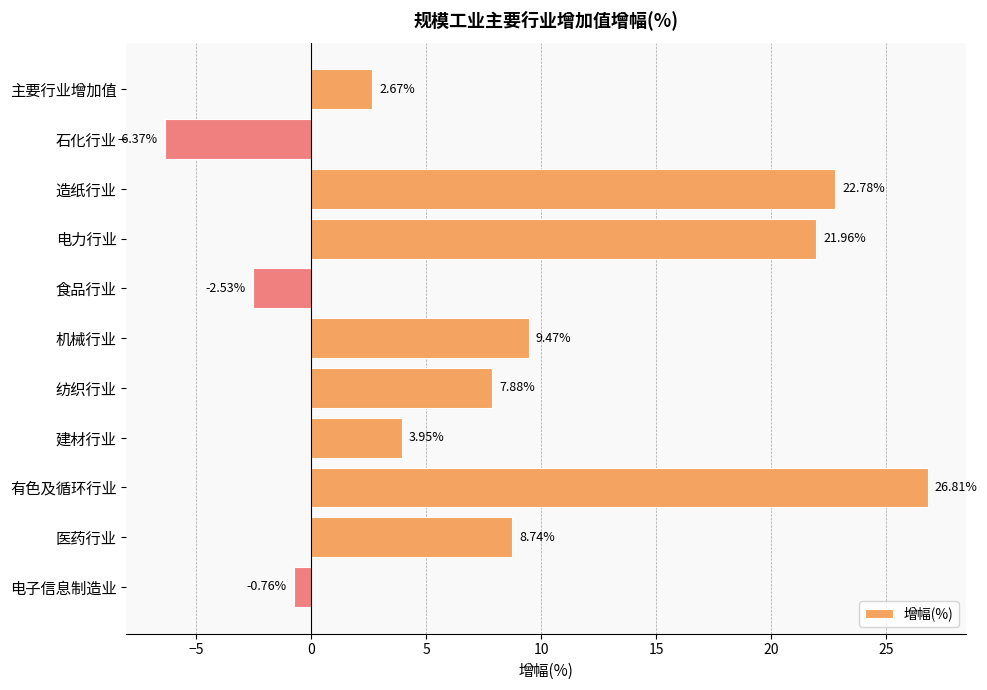

Where is the data nearest to the value 10?

机械行业